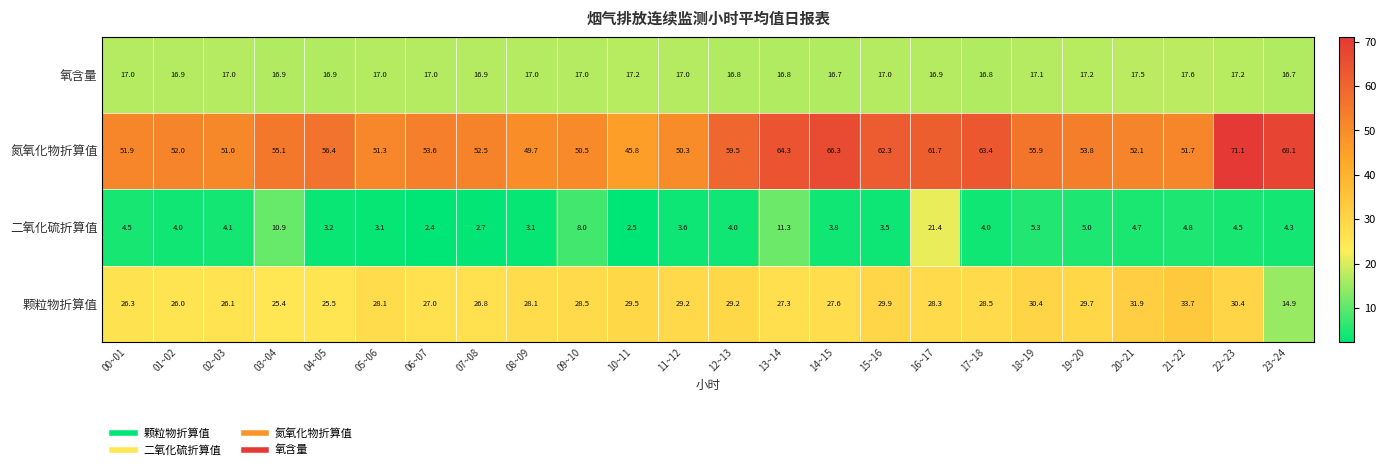

What is the approximate value of 氮氧化物折算值 at 02~03?

51.0